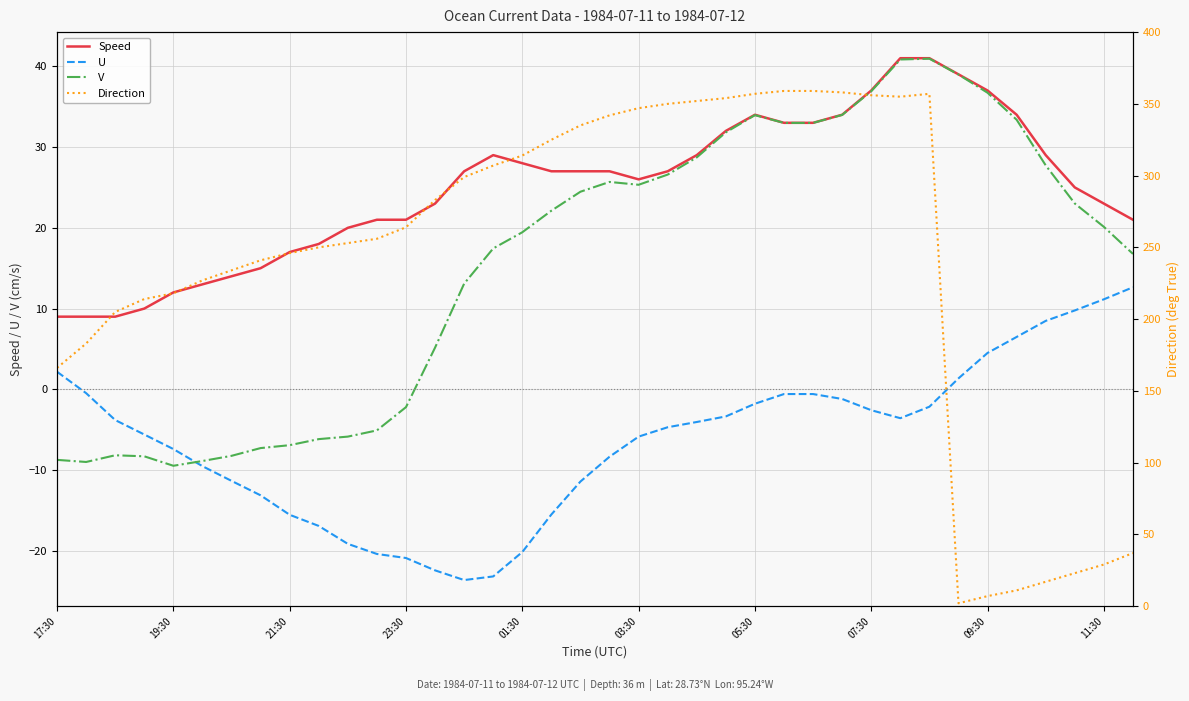

How many values in the U series are below -4?

20